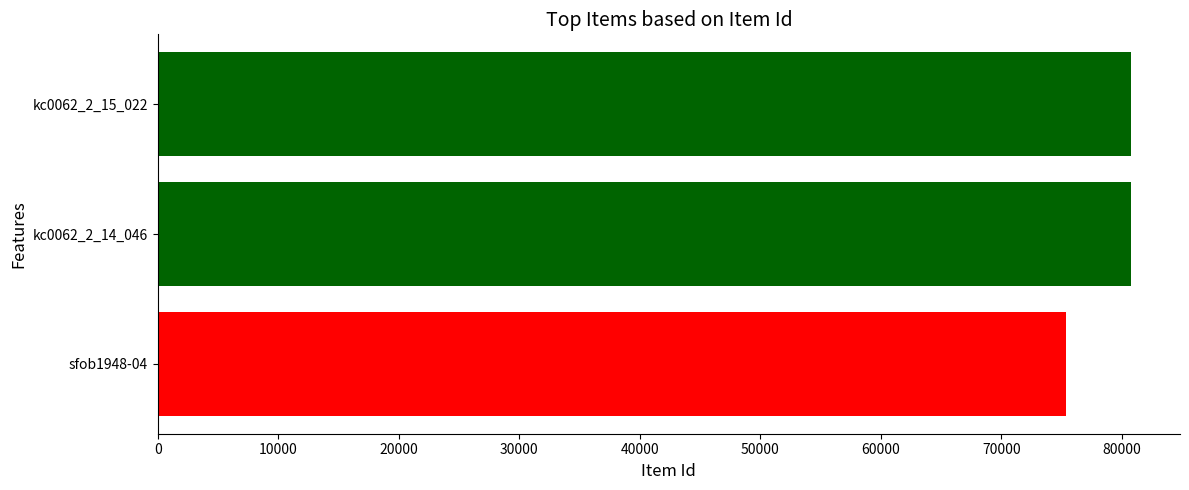

Count the number of data series in this chart.

1